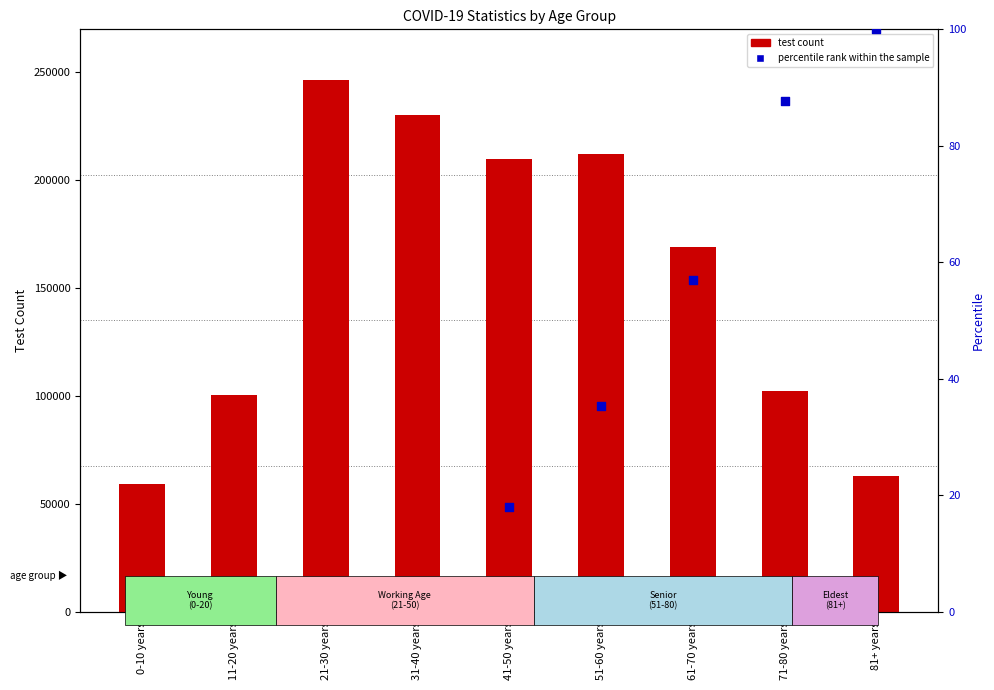

What are all the series names shown in the legend?

test count, percentile rank within the sample